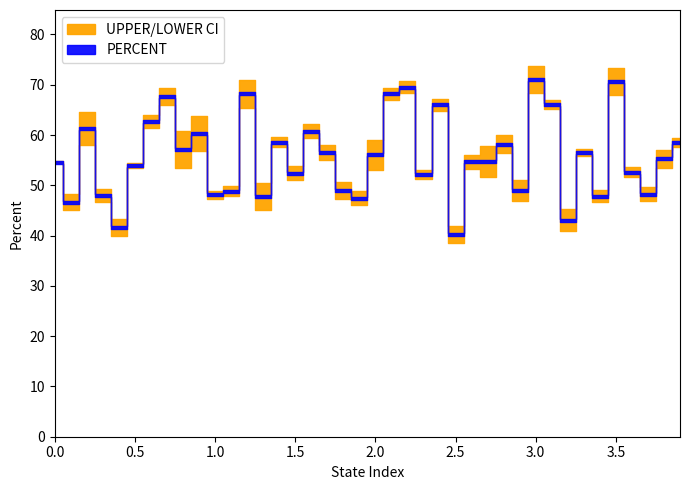

List the series in order of their peak value, highest first.

UPPER, PERCENT, LOWER